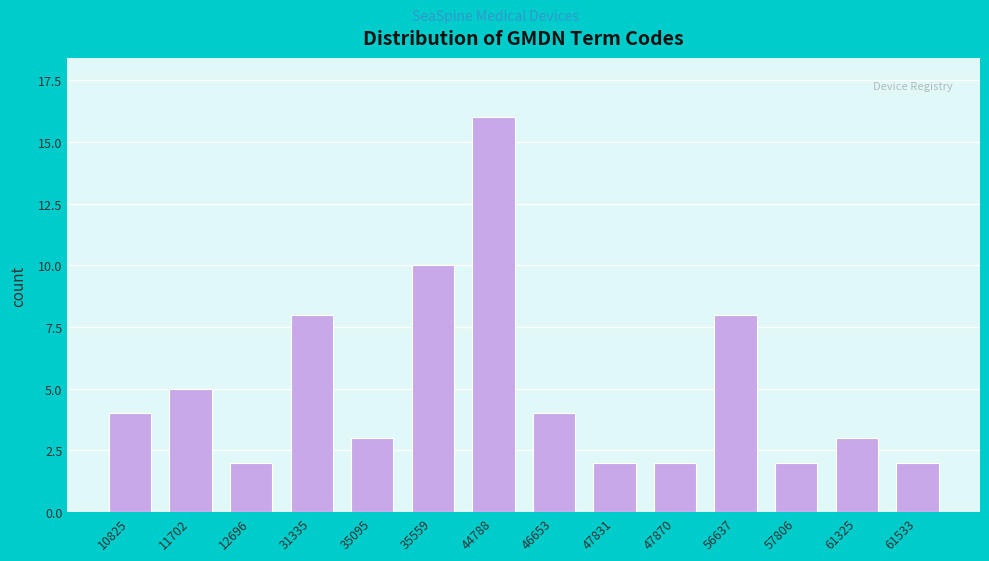

Reading left to right, transcribe all the data shown in this chart.

10825=4	11702=5	12696=2	31335=8	35095=3	35559=10	44788=16	46653=4	47831=2	47870=2	56637=8	57806=2	61325=3	61533=2